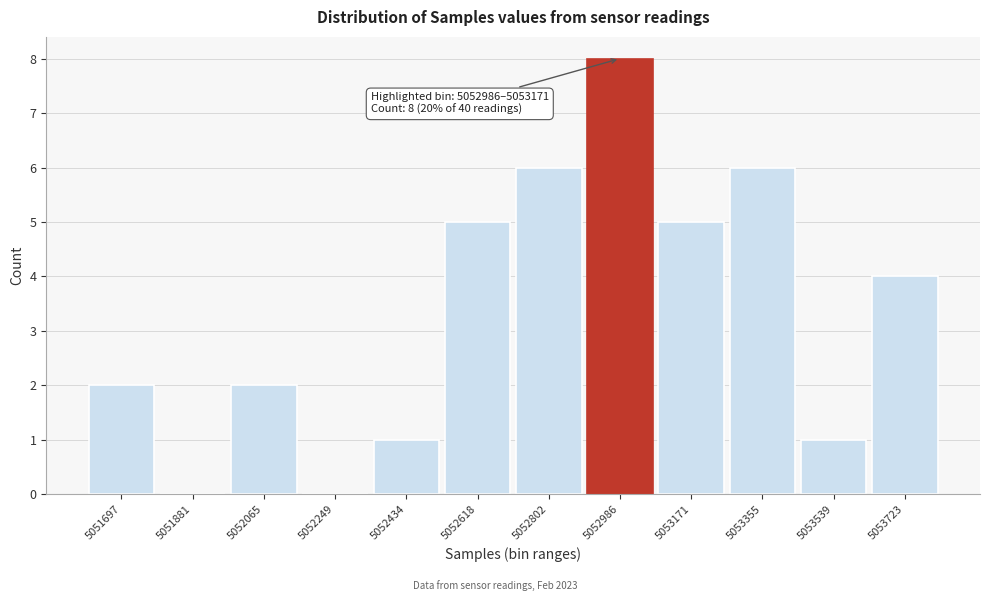

Reading left to right, list all the values displayed in this chart.

5051697=2	5051881=0	5052065=2	5052249=0	5052434=1	5052618=5	5052802=6	5052986=8	5053171=5	5053355=6	5053539=1	5053723=4